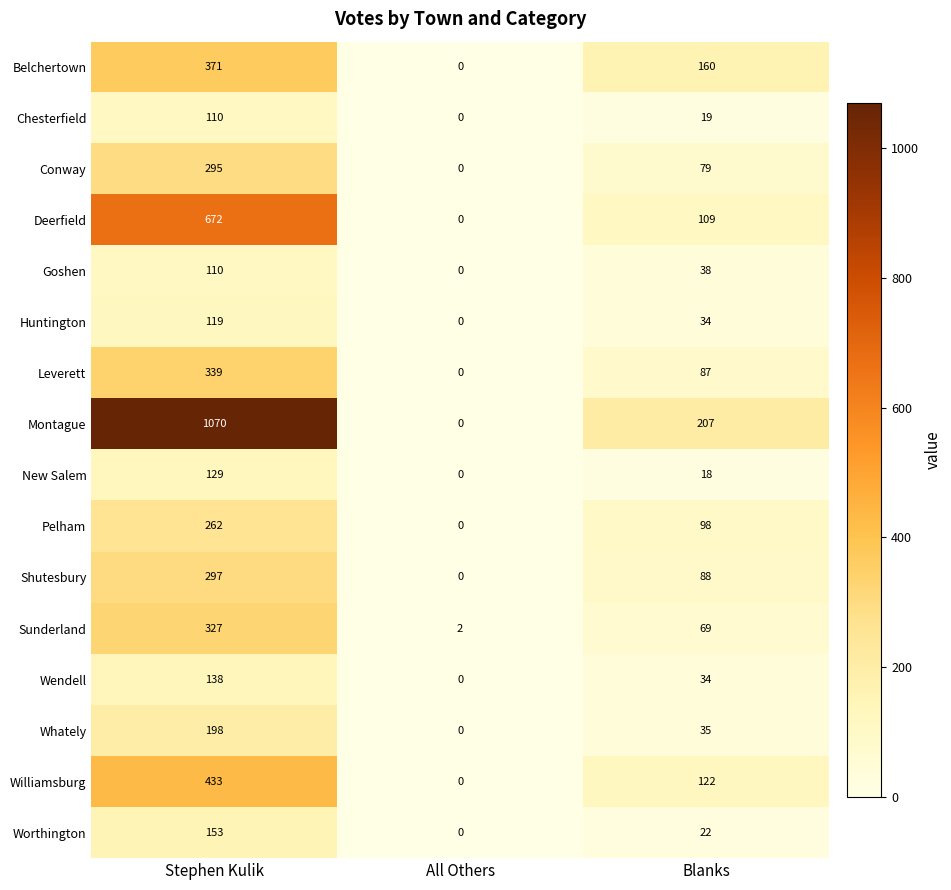

Between All Others and Blanks, which series saw the biggest shift?

Montague